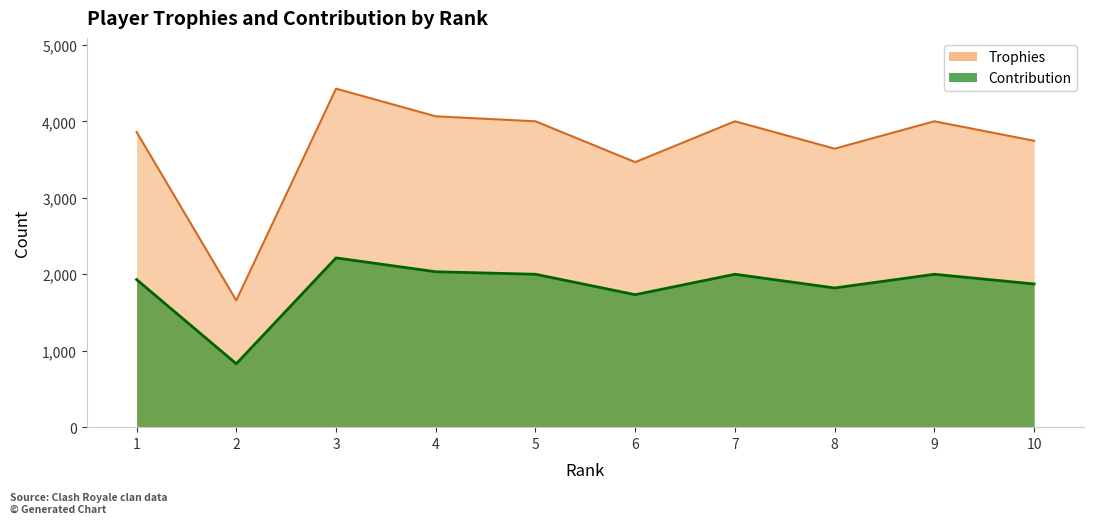

The value of Contribution at 1 is 693. True or false?

False